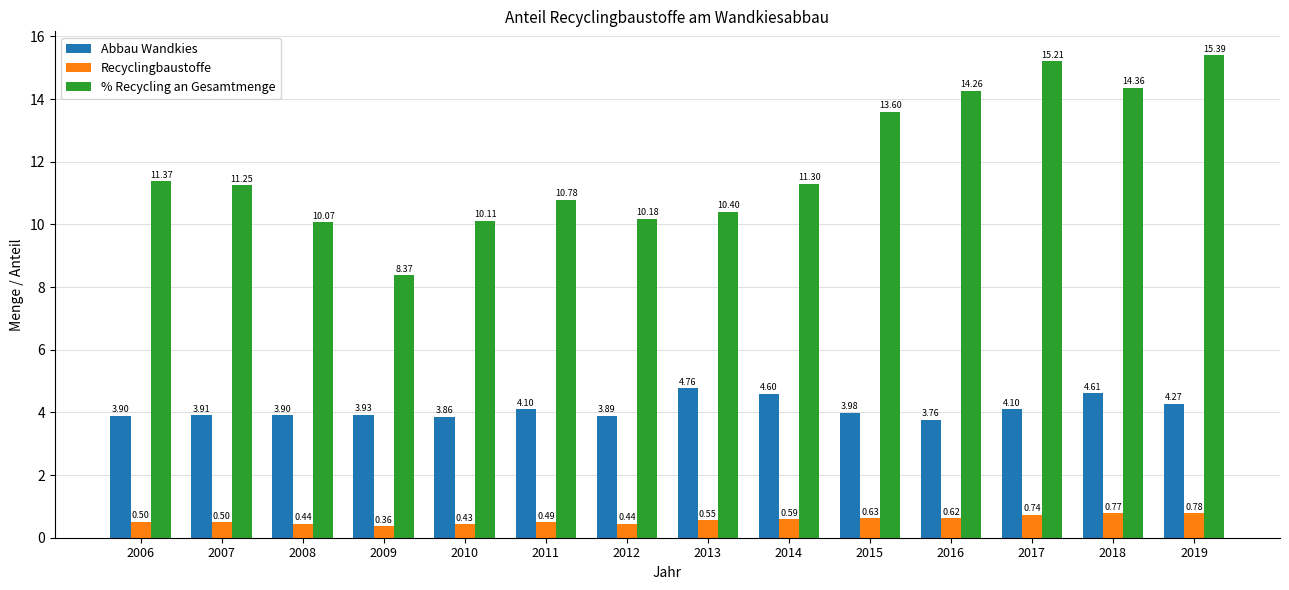

What is the difference between the Recyclingbaustoffe values at 2019 and 2016?

0.2